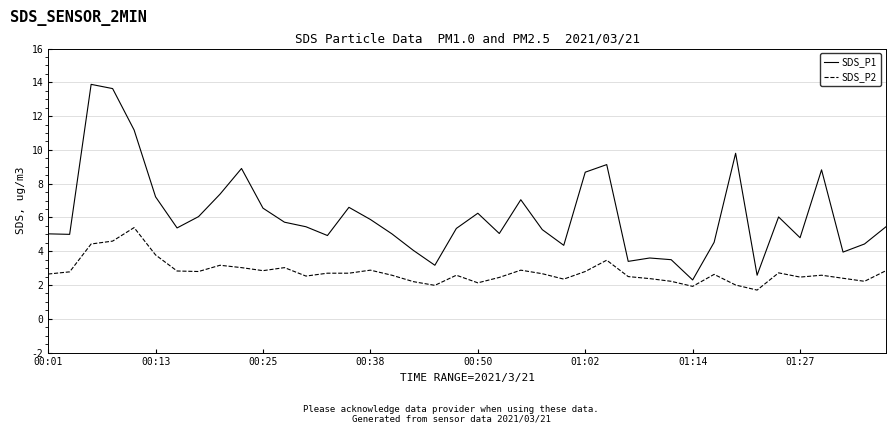

What is the highest value of the SDS_P2 series?

5.4